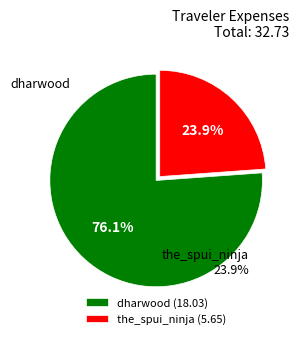

Which slice is the largest?

dharwood